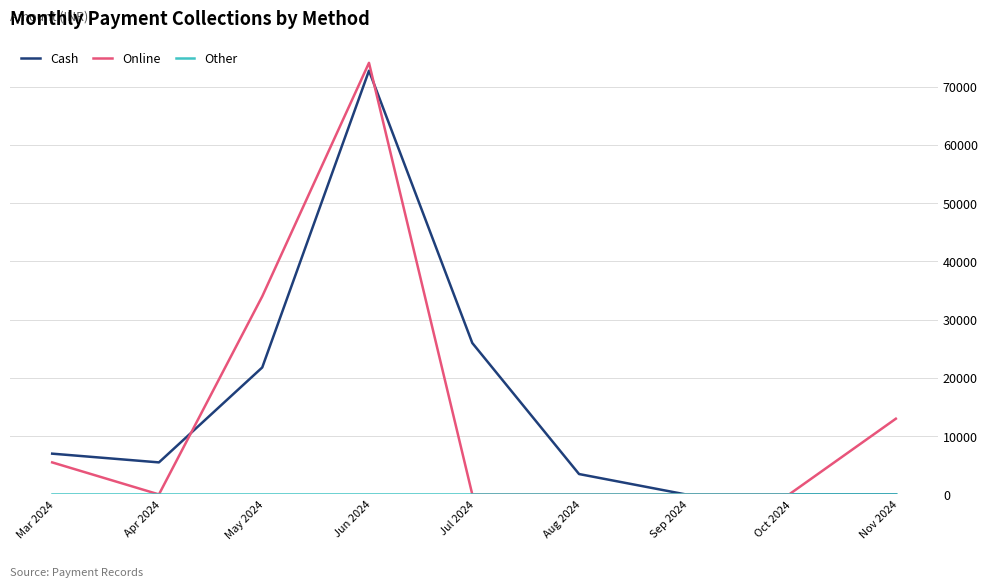

What is the maximum value for Cash?

72750